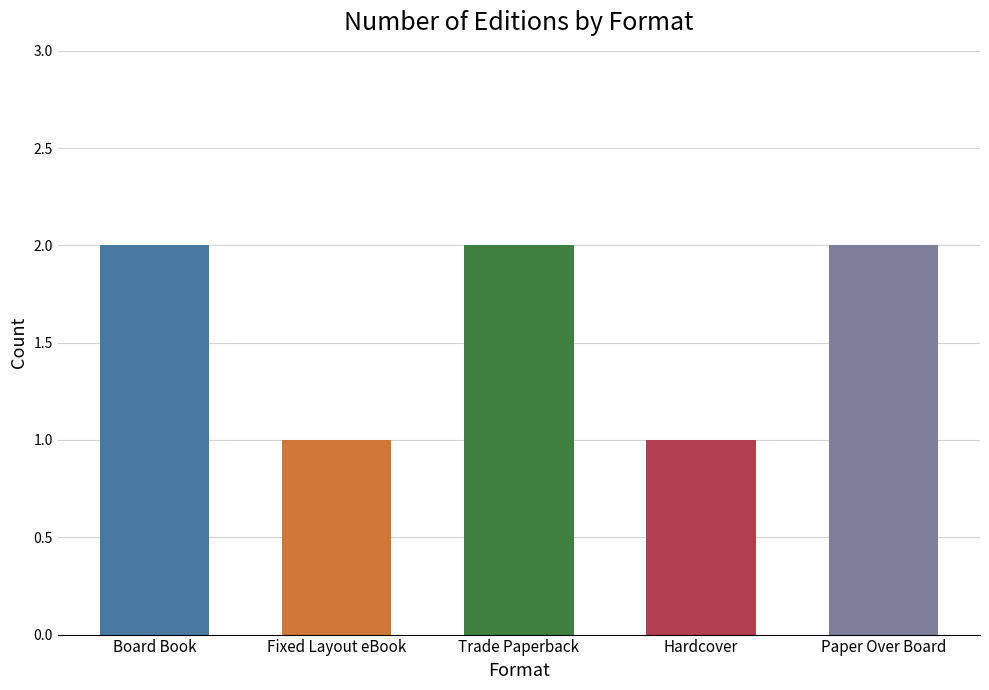

At which category does the chart reach its peak across all series?

Board Book